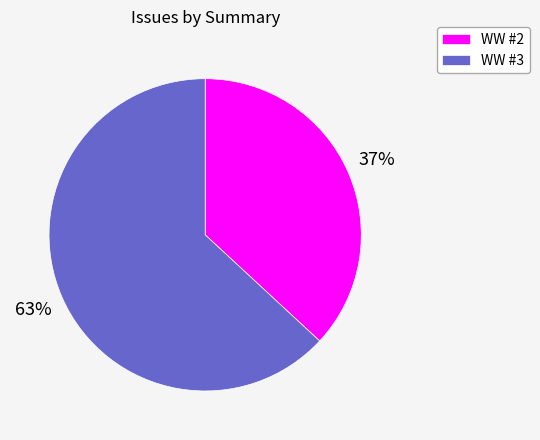

Approximately how many times larger is the value at WW #2 compared to WW #3?

0.6